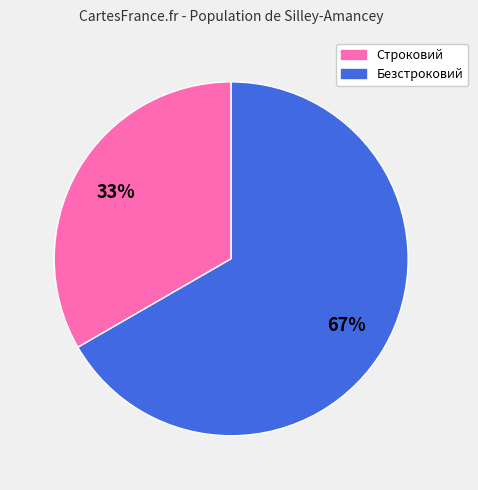

To the nearest percent, what is the combined percentage of Безстроковий and Строковий?

100%